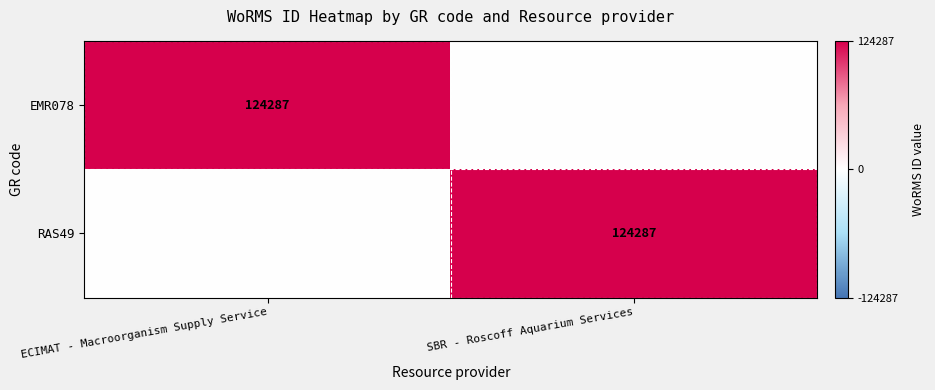

What is the total value across all series at SBR - Roscoff Aquarium Services?

124287